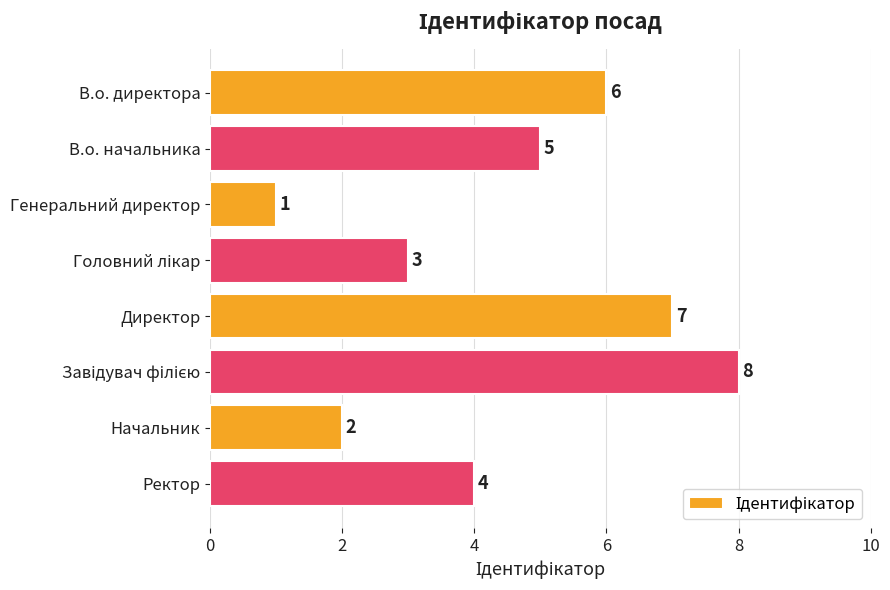

What is the value of the 1st bar from the top?

6